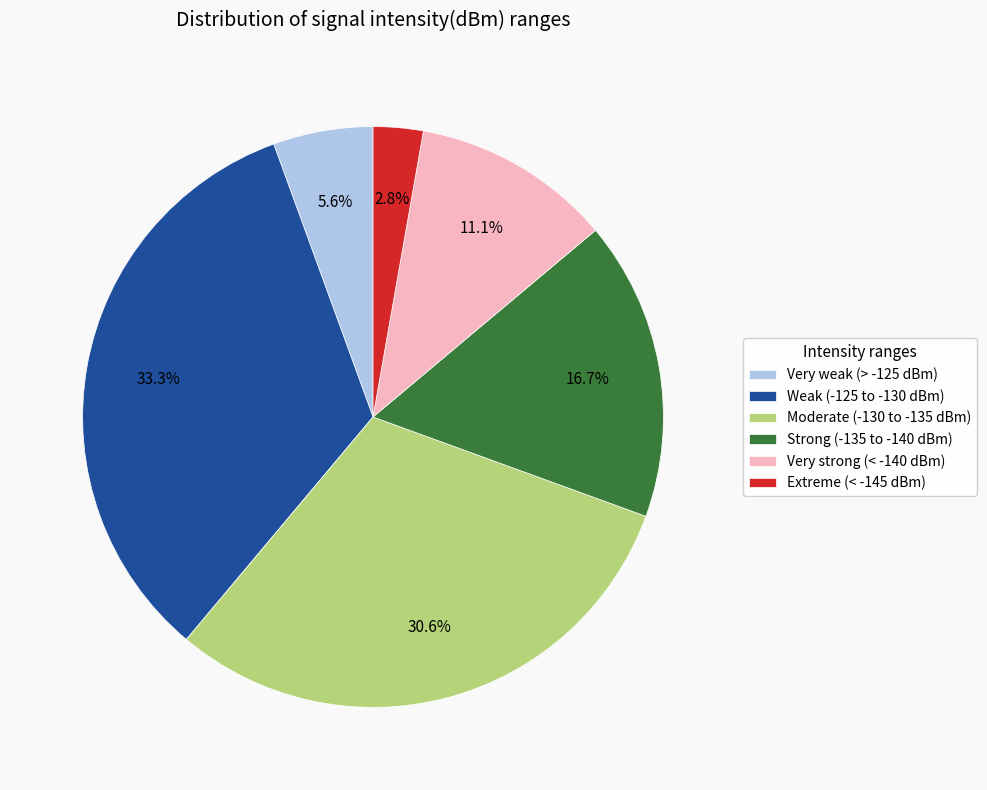

Do Weak (-125 to -130 dBm) and Very strong (< -140 dBm) together represent more than half of the pie?

No